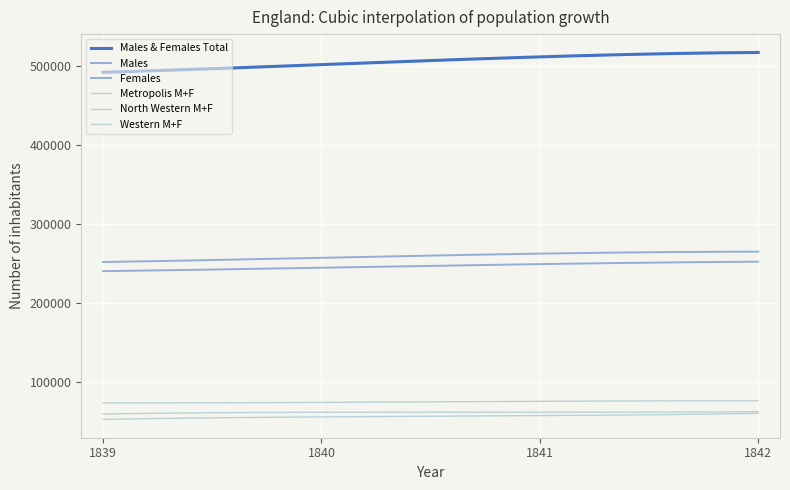

What is the value of the Western M+F point at the 2nd from the left?

61645